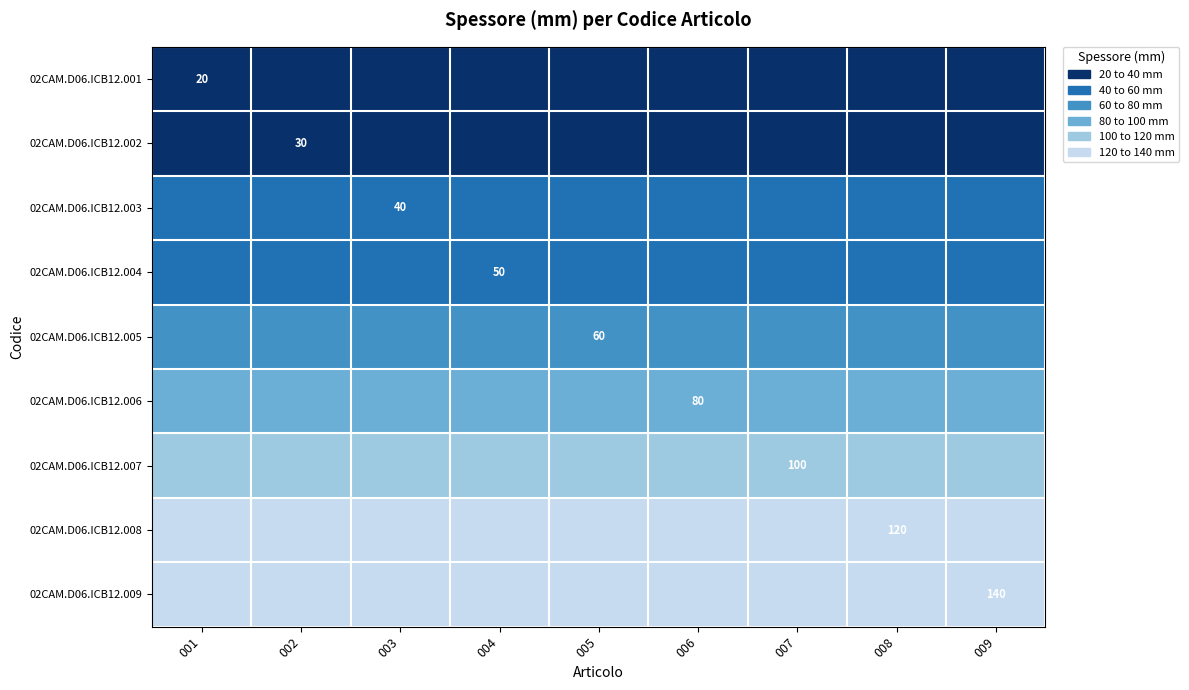

True or false: 02CAM.D06.ICB12.008 has a value of 120 at 008.

True